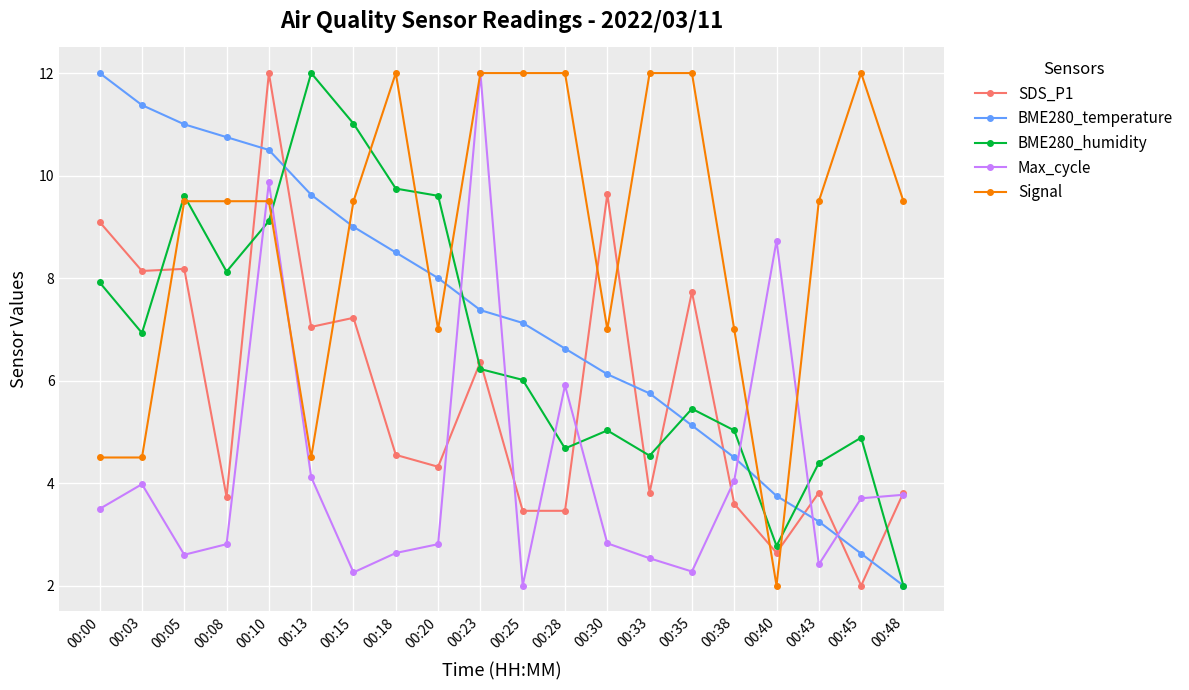

At 00:45, list the series in order from smallest to largest.

SDS_P1, BME280_temperature, Max_cycle, BME280_humidity, Signal